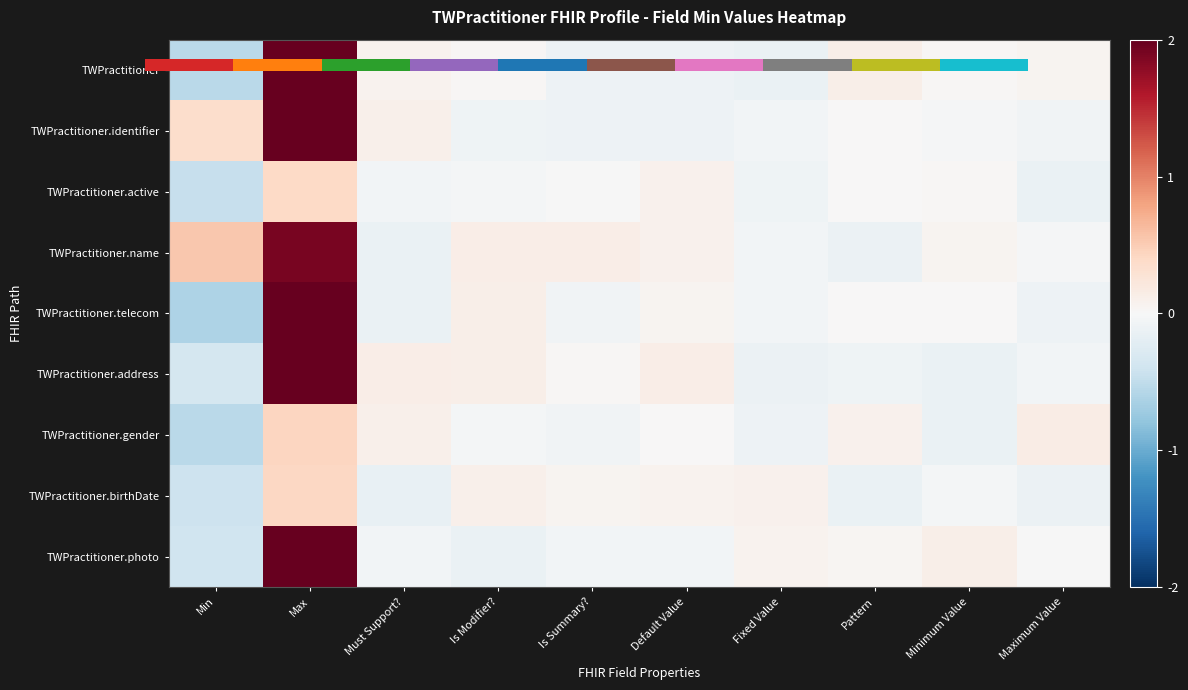

True or false: TWPractitioner.telecom has a value of 0.0 at Default Value.

False